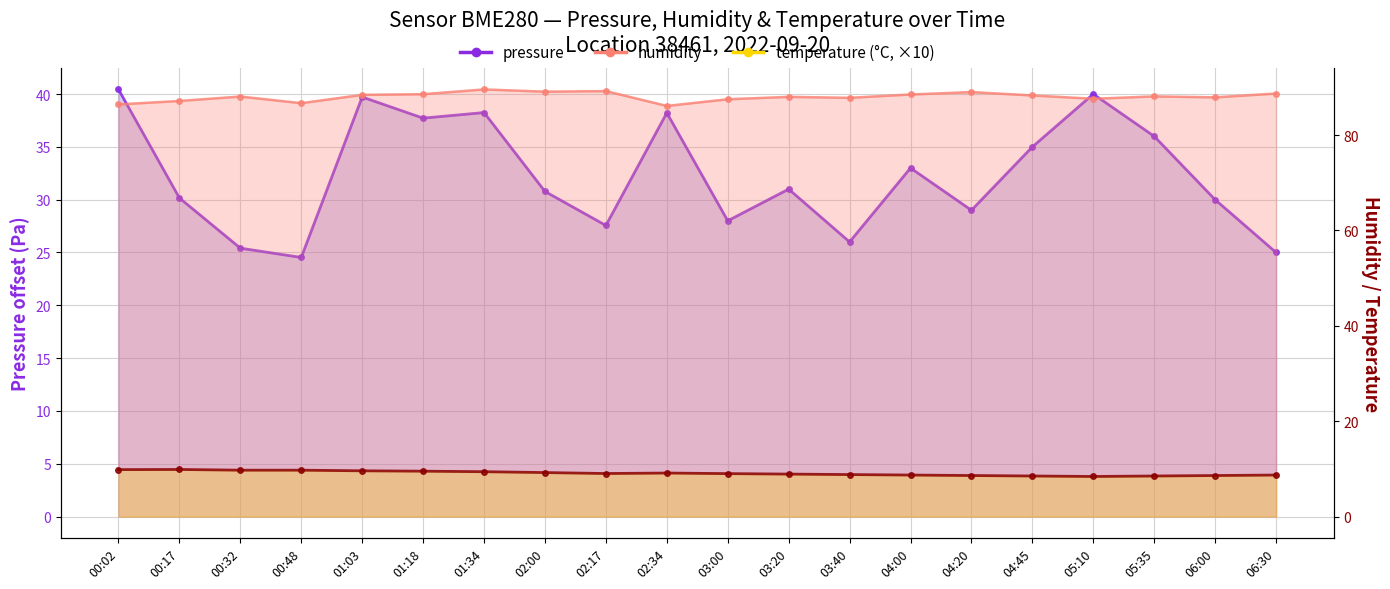

True or false: pressure and temperature intersect in this chart.

False